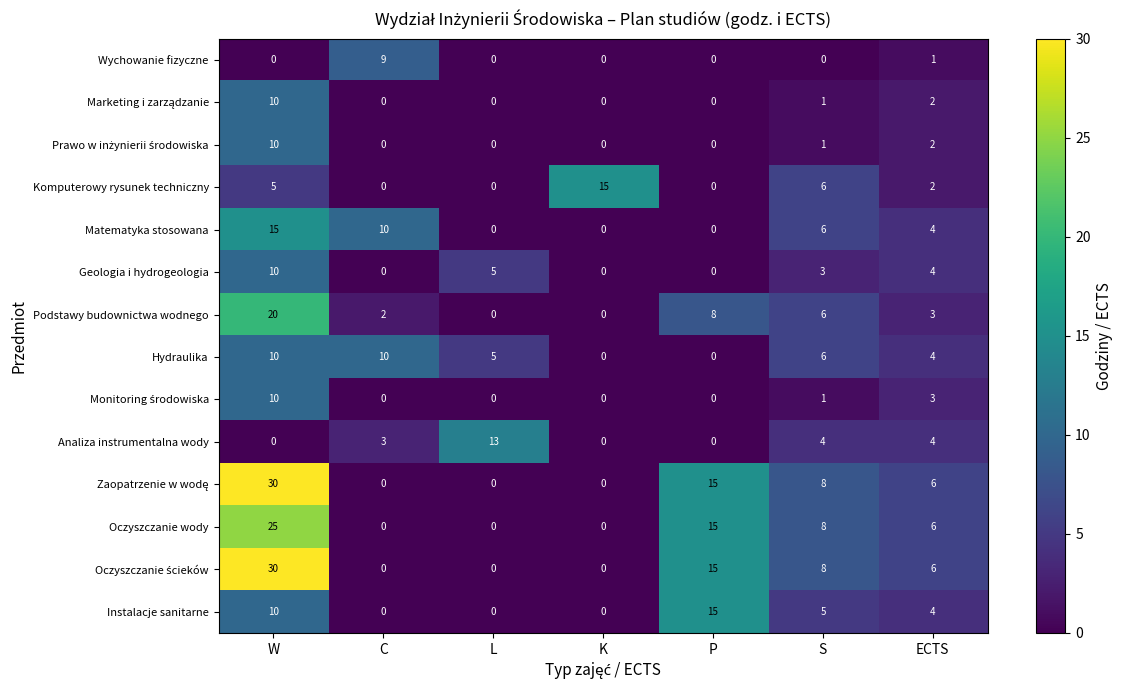

What is the difference between the highest and lowest values at S?

8